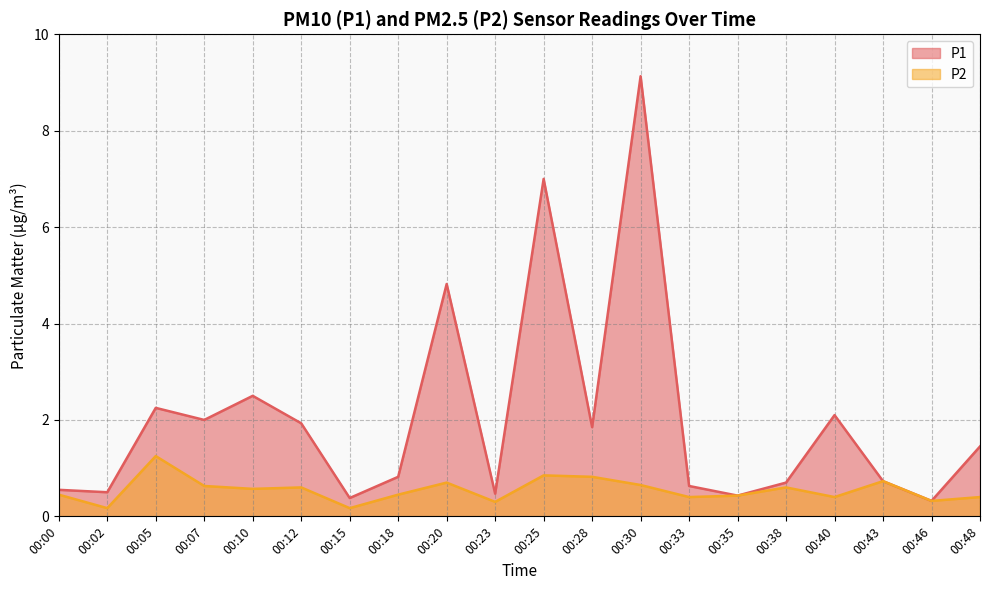

True or false: P2 and P1 cross at least once.

False